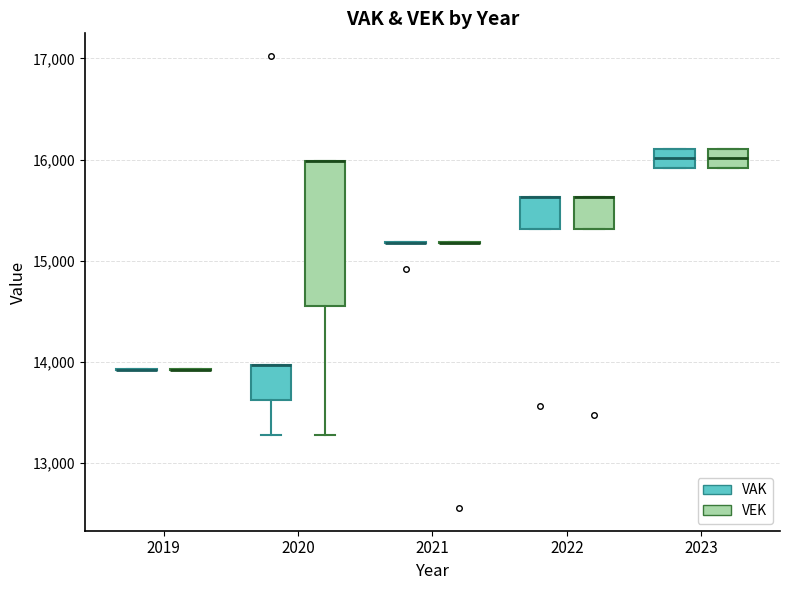

Where does the lower whisker of the box for 2020 (VEK) end on the y-axis? The values are not printed on the chart, so give them approximately, as read against the axis.

13300